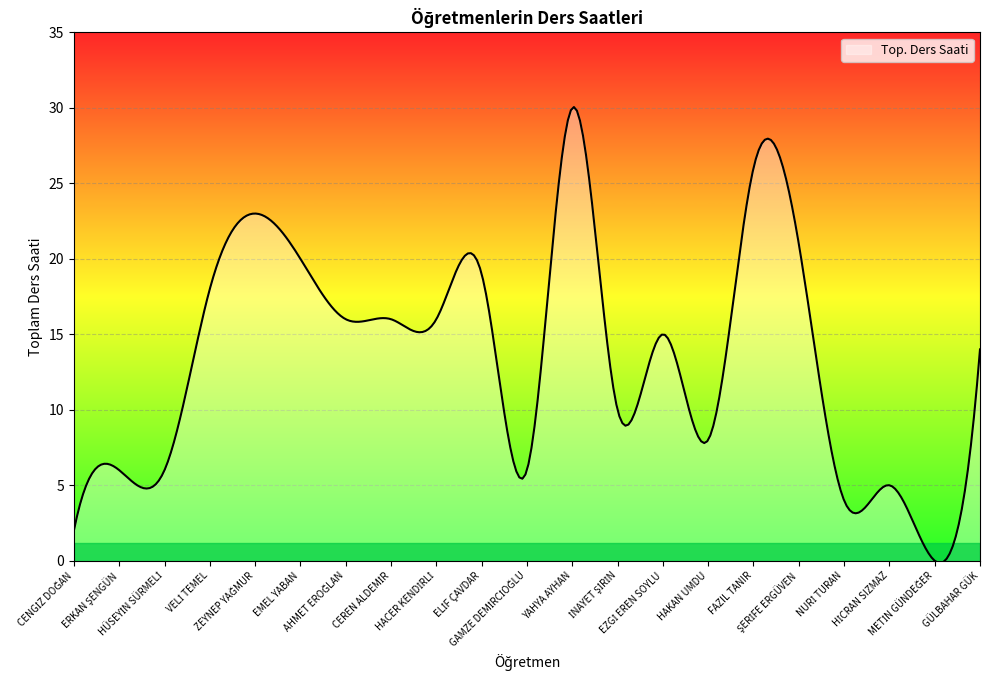

What is the maximum value shown in the chart?

30.1